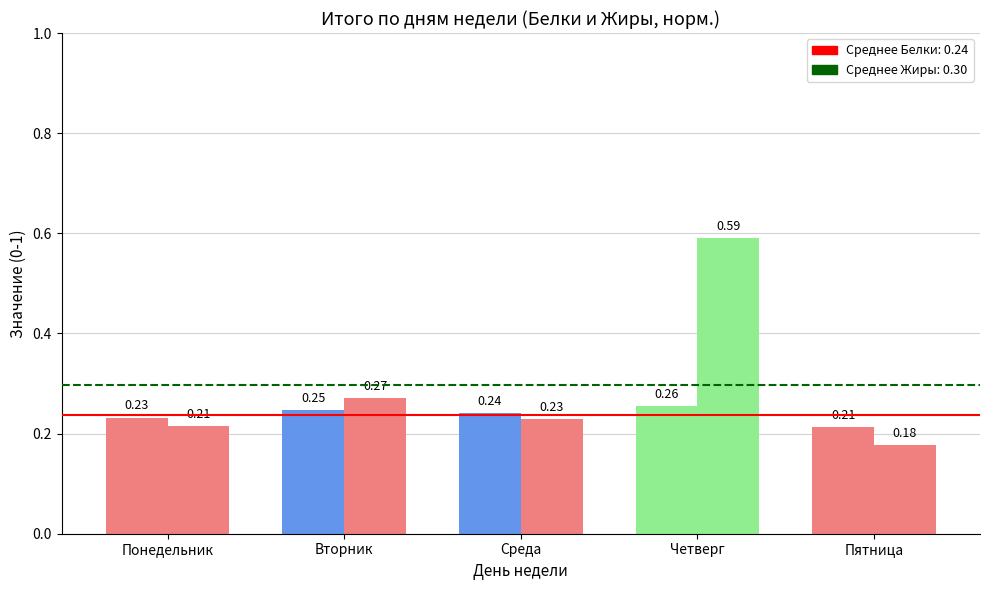

Is it true that Белки (норм.) equals 0.3 at Понедельник?

False